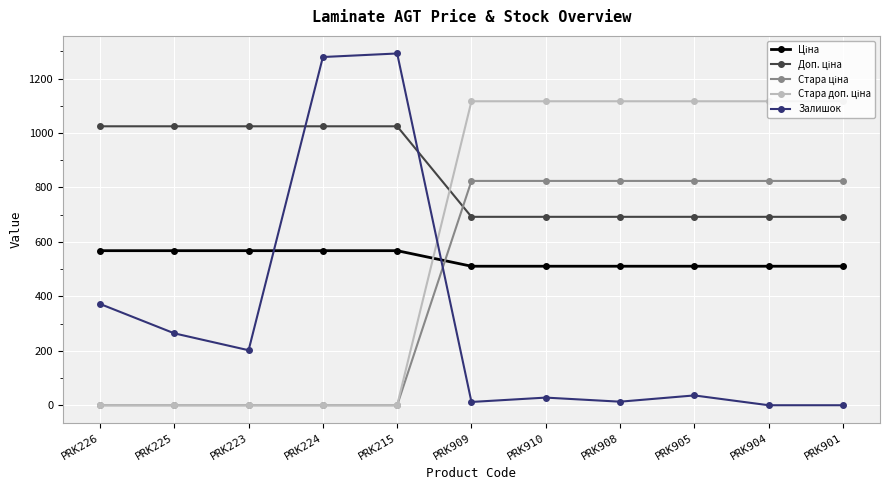

Which series has the widest spread of values?

Залишок